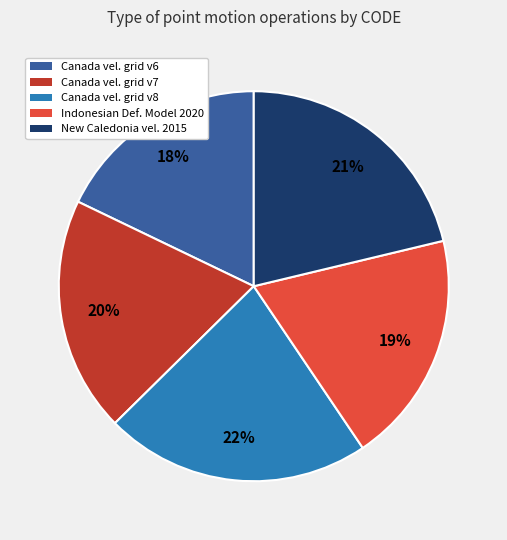

Count the number of slices in the pie.

5